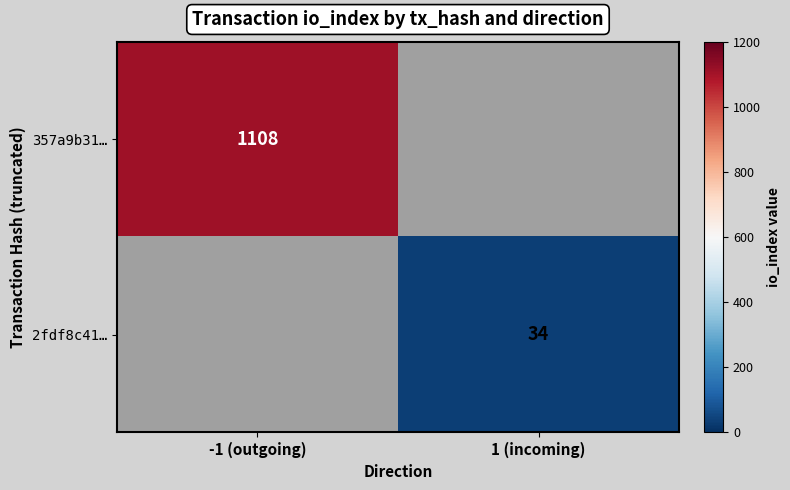

True or false: 2fdf8c41… has a value of 34 at 1 (incoming).

True